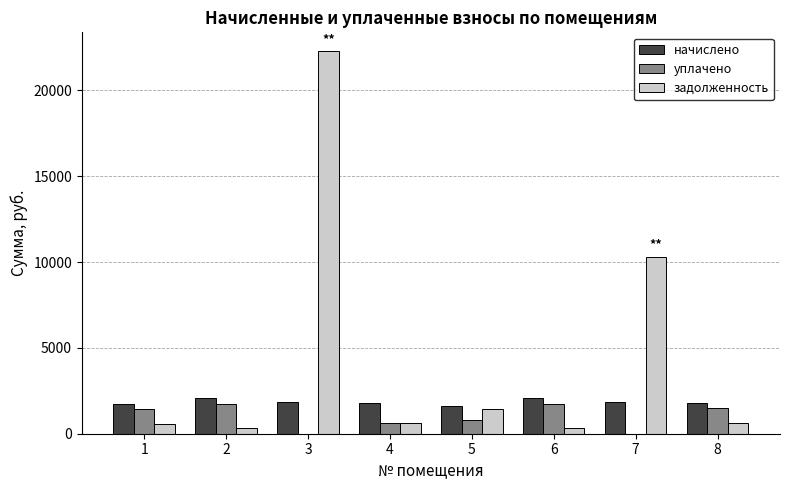

Count the number of data series in this chart.

3